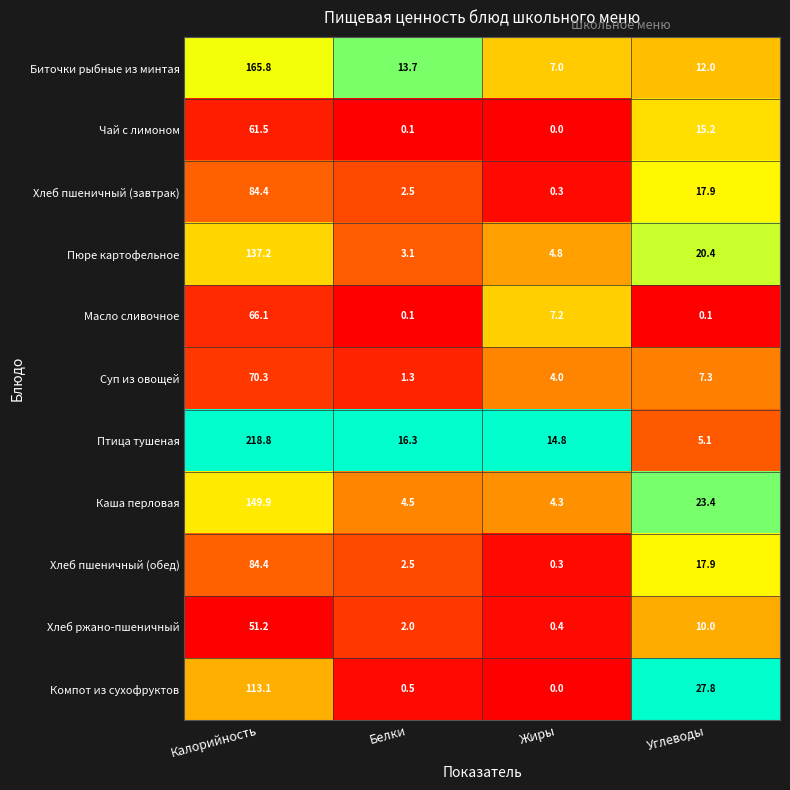

What is the sum of all Пюре картофельное values?

165.5